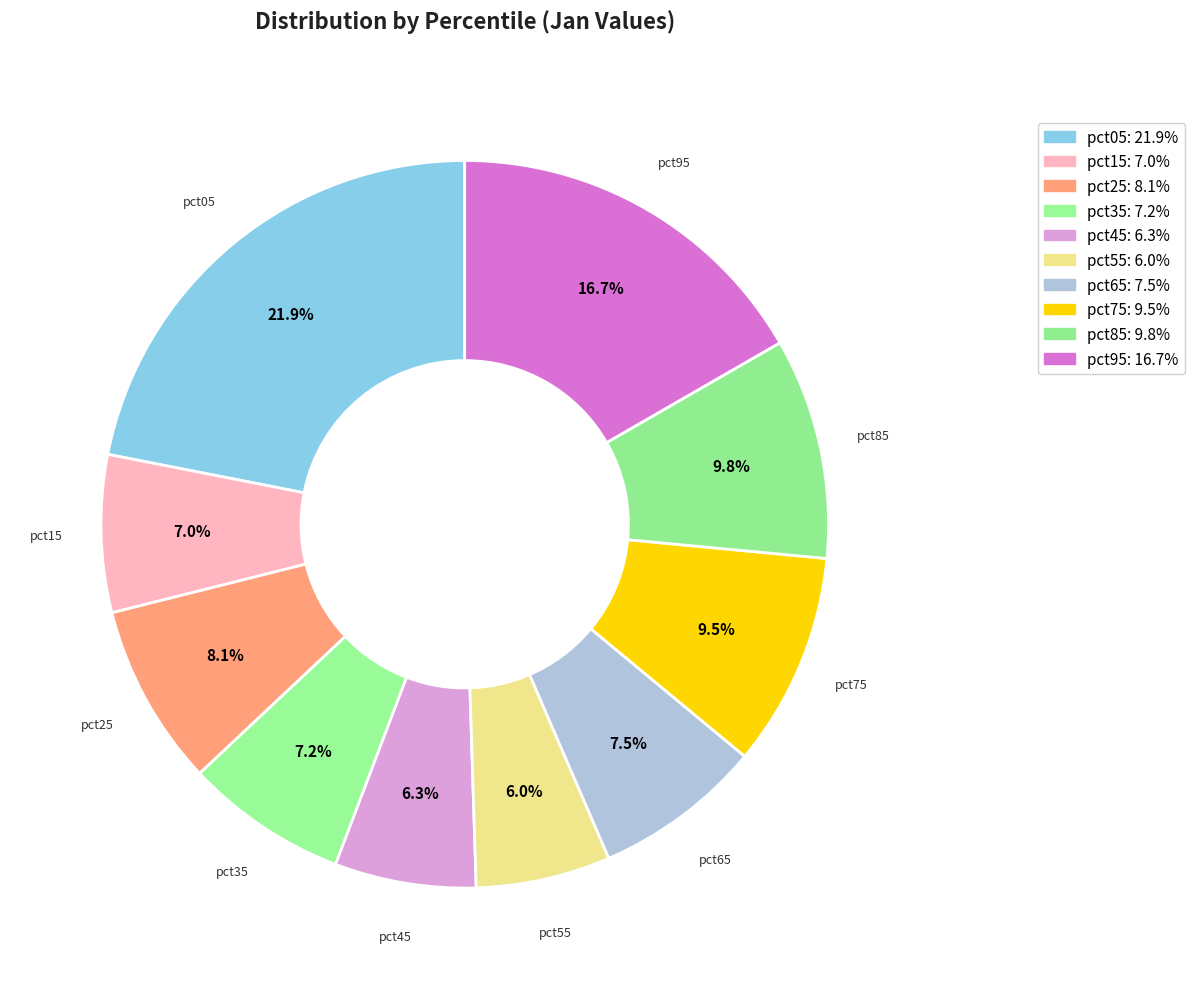

Combined, what portion of the pie is pct85 and pct95?

26.5%